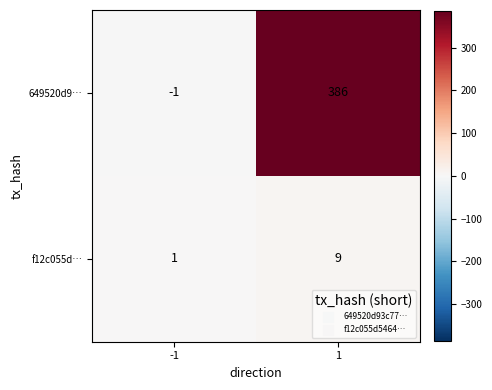

Count the number of data series in this chart.

2